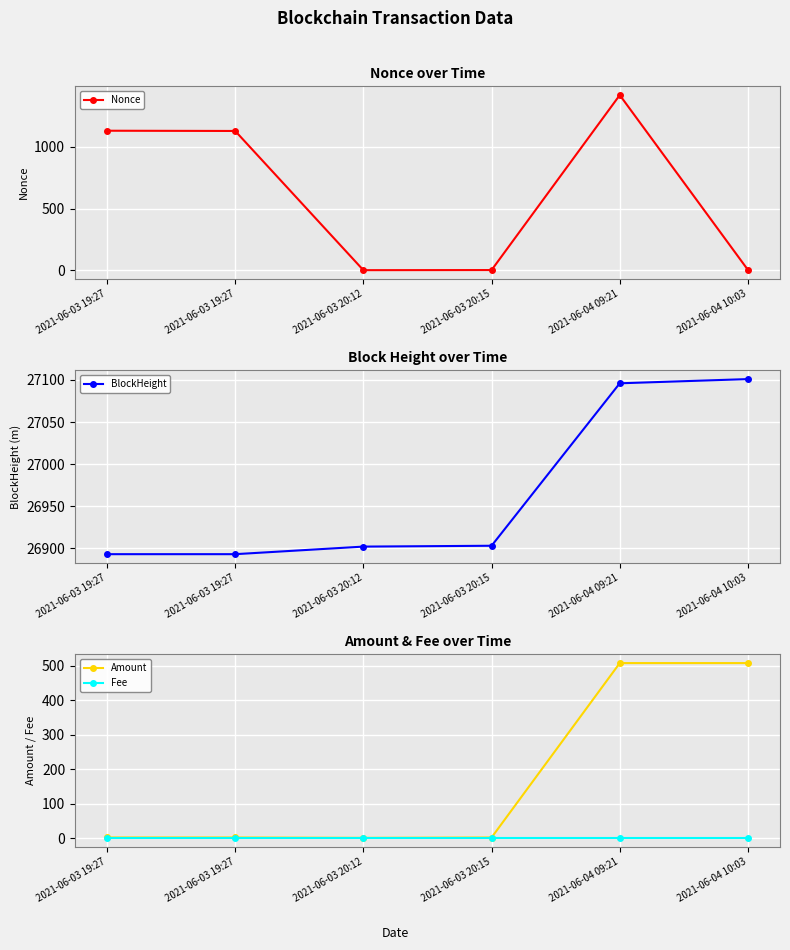

Which series has the widest spread of values?

Nonce